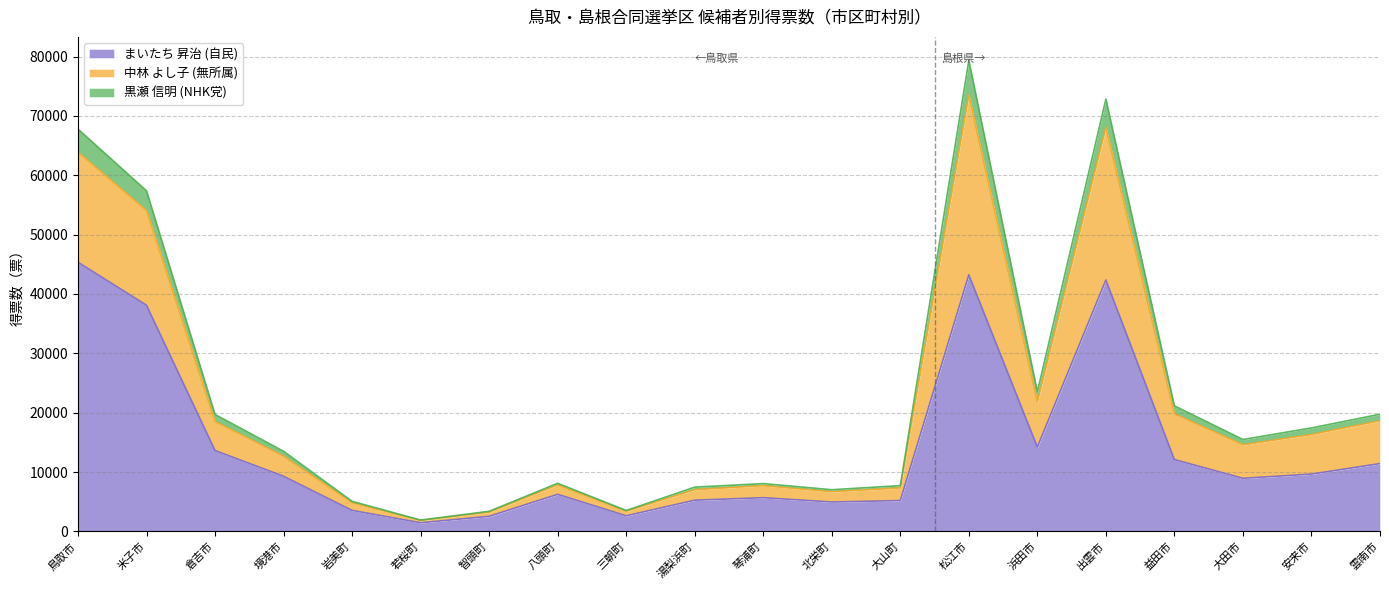

What is the minimum value shown in the chart?

1450